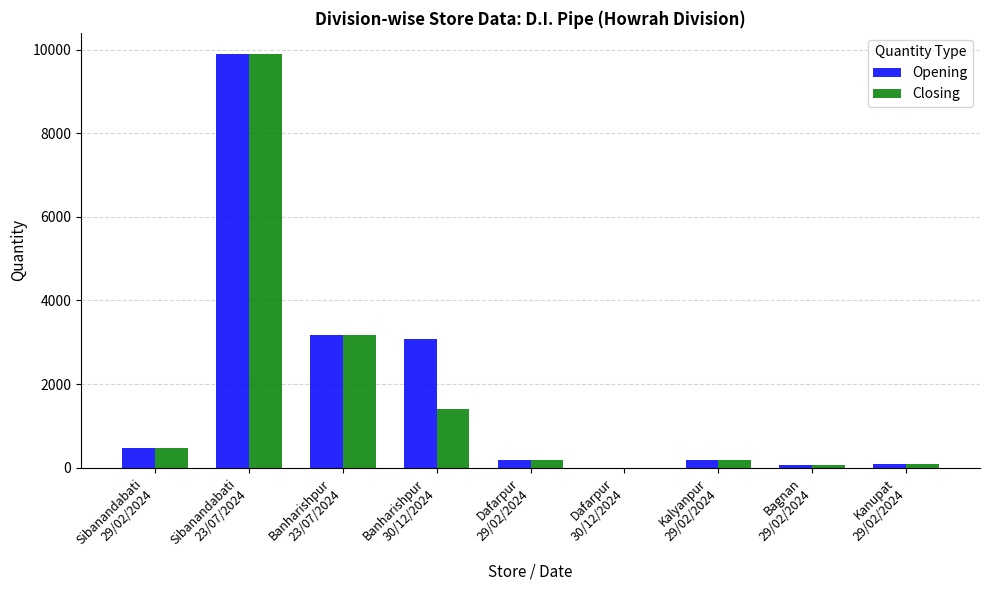

How many groups of bars are there?

9